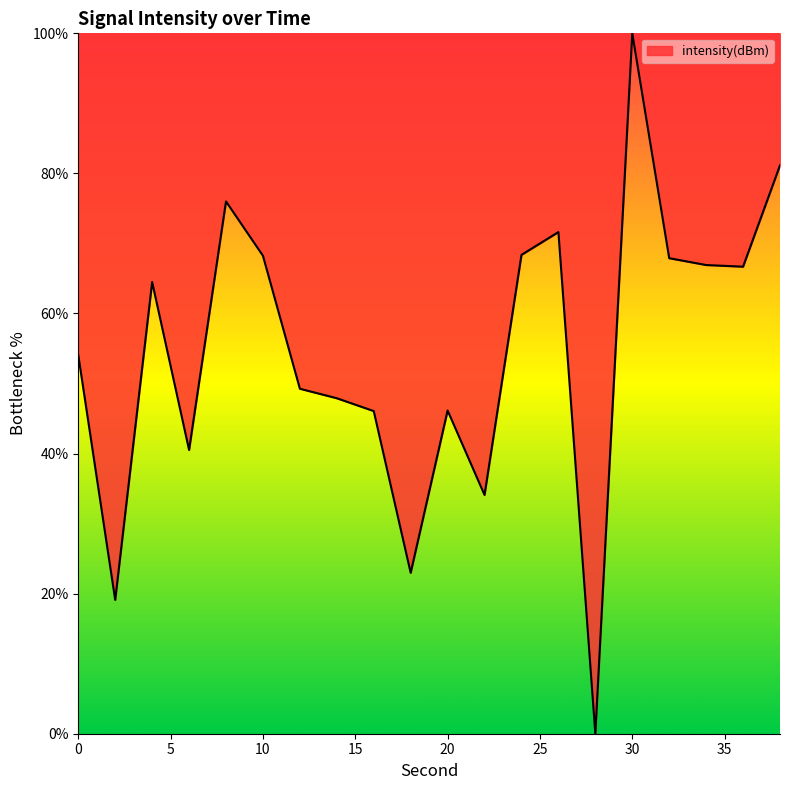

What is the difference between the maximum and minimum values?

100.0